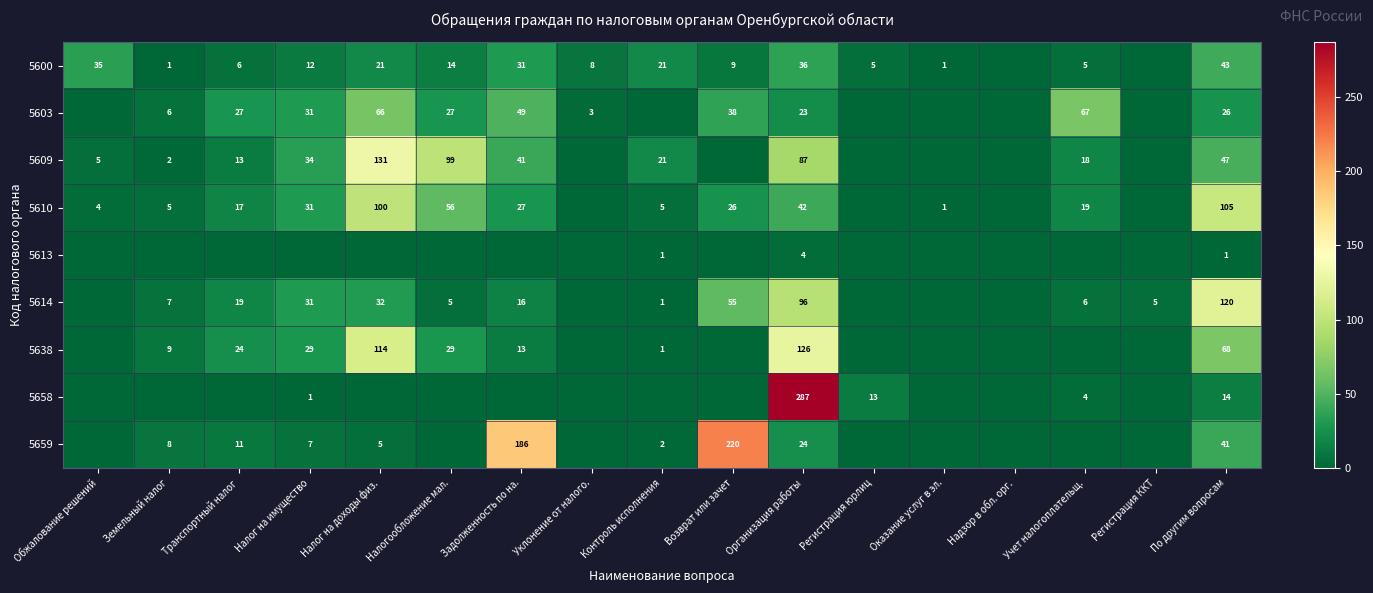

True or false: 5600 has a value of 24 at Налогообложение мал..

False